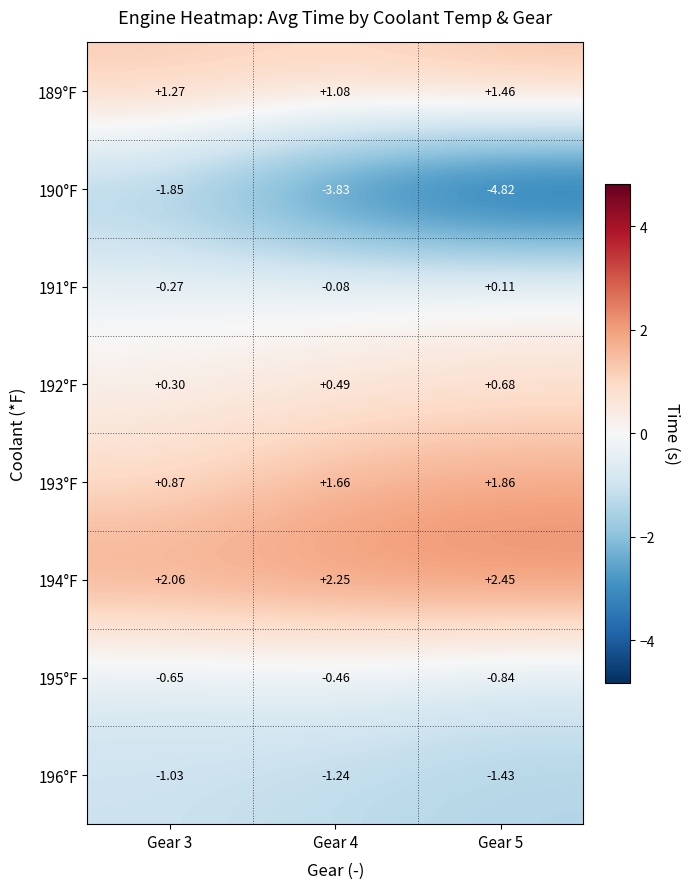

Is the value of 195°F at Gear 4 greater than the value of 189°F at Gear 5?

No